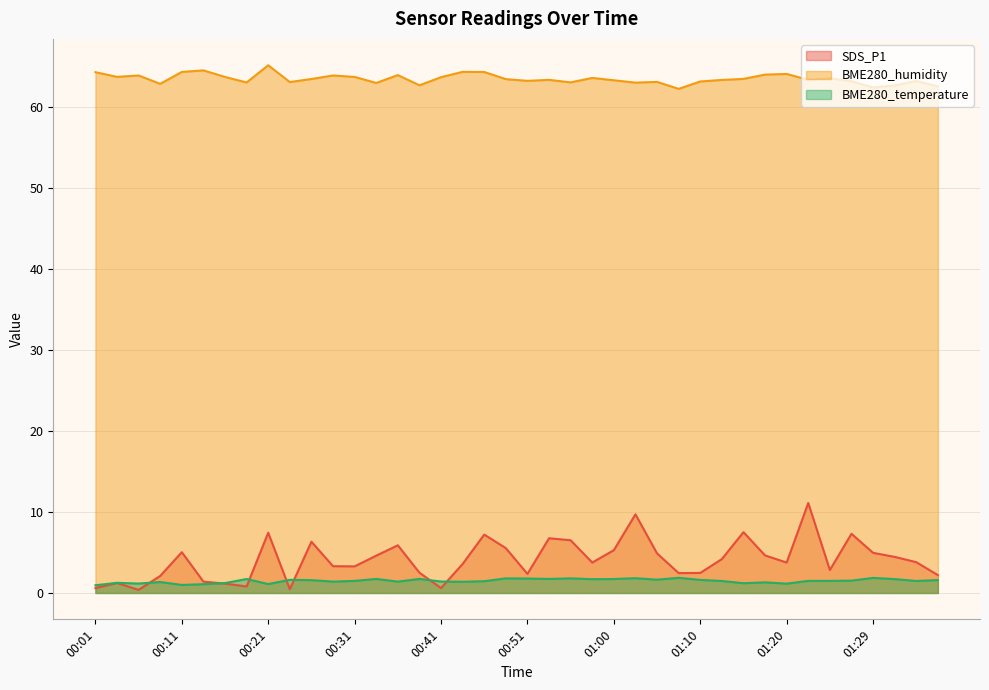

At which category does BME280_temperature reach its first local peak?

00:04